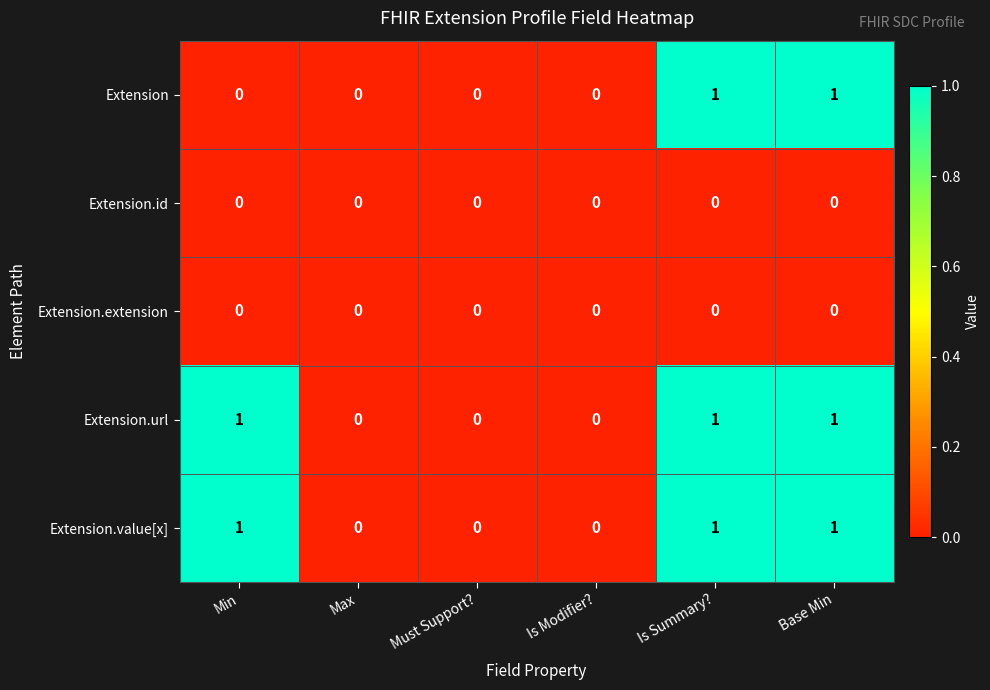

Is it true that Extension.extension equals 0 at Max?

True